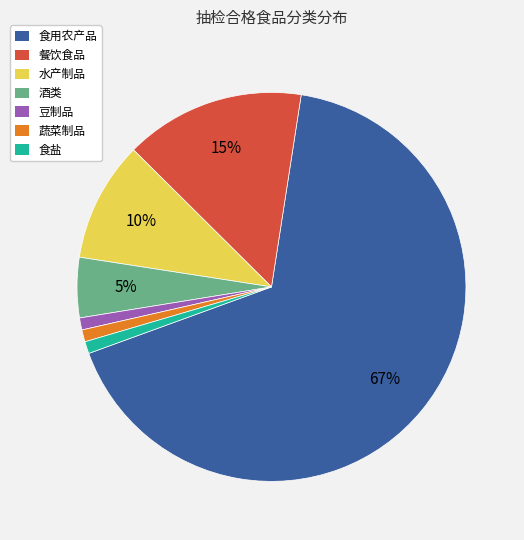

True or false: 食盐 accounts for 11% of the total.

False